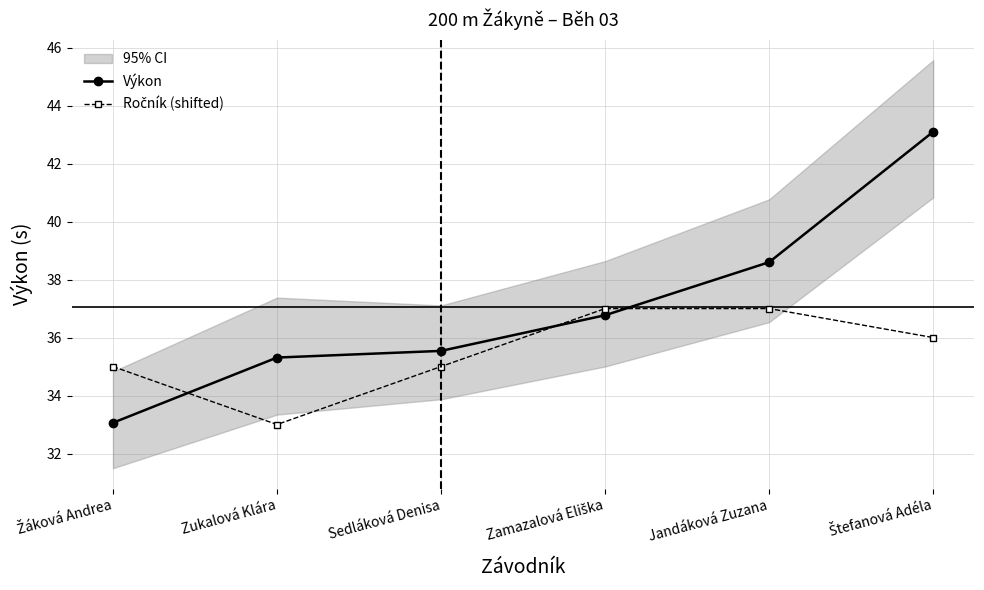

What is the value of the Ročník (shifted) point at the 4th from the left?

37.0